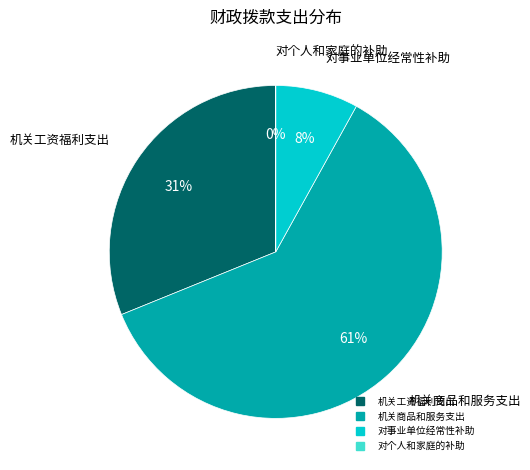

Which has a higher value, 机关工资福利支出 or 机关商品和服务支出?

机关商品和服务支出